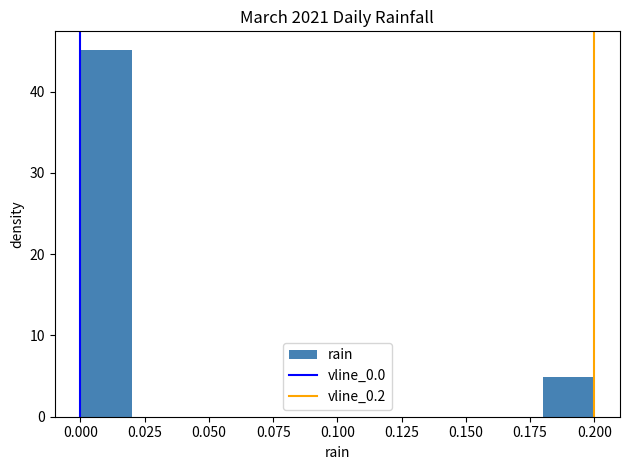

Over which range of the x-axis is the bar tallest?

0.00 to 0.02